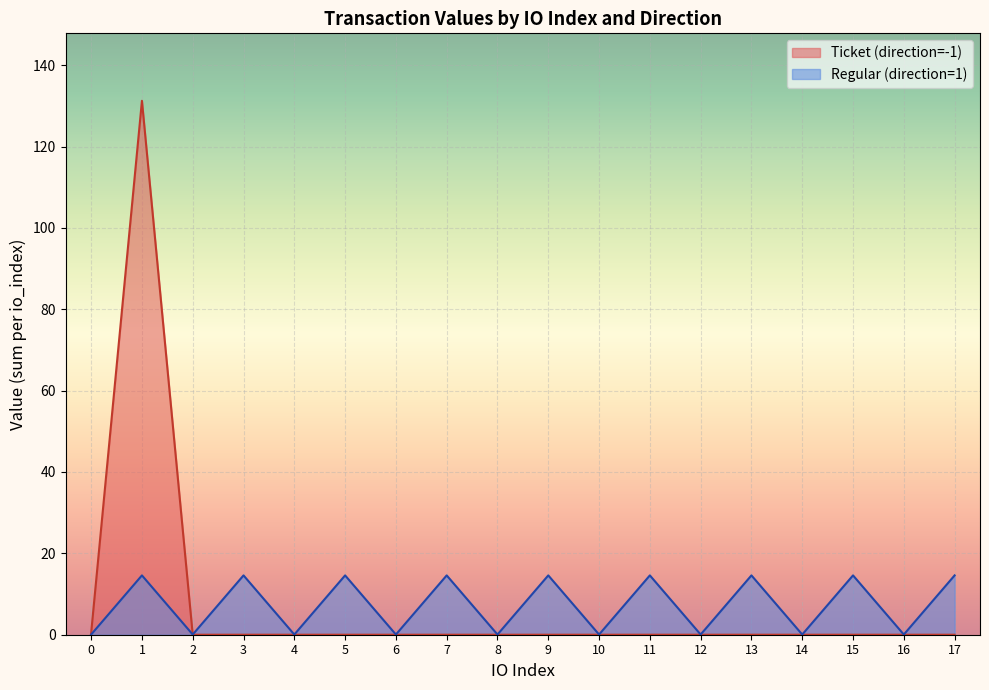

Rank the categories by value from highest to lowest.

1, 3, 5, 7, 9, 11, 13, 15, 17, 0, 2, 4, 6, 8, 10, 12, 14, 16